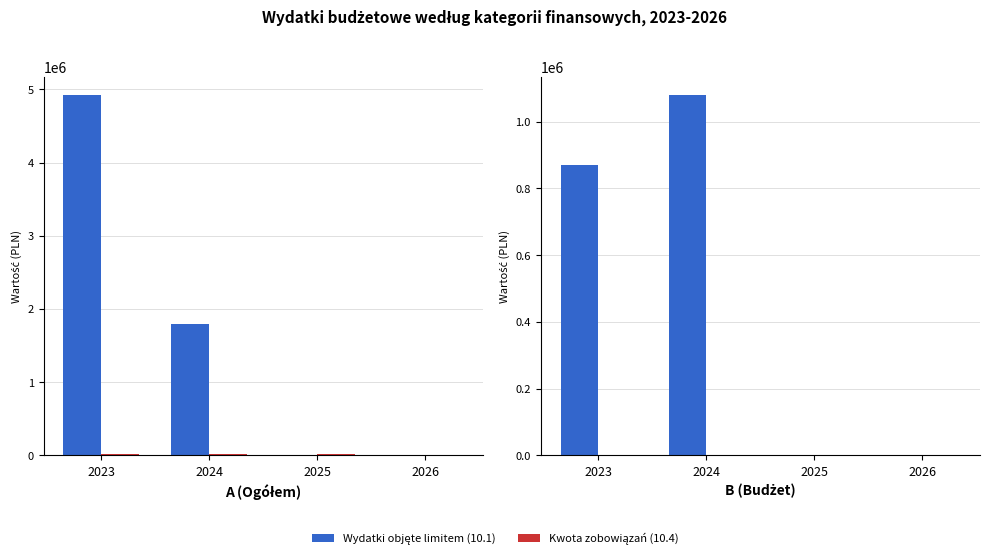

Where is Kwota zobowiązań (10.4) nearest to the value 0?

2023